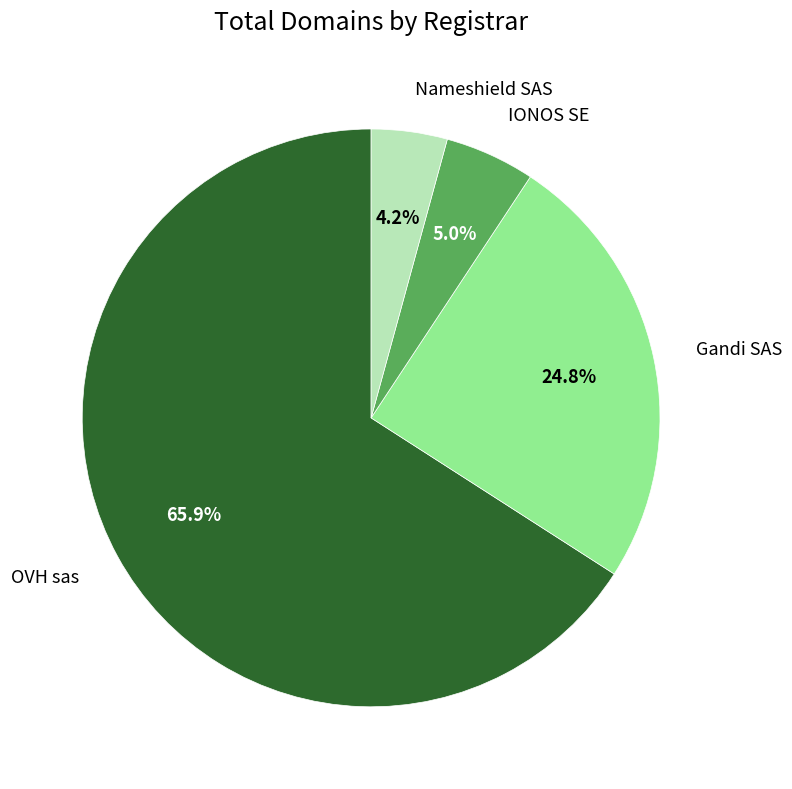

Between IONOS SE and Nameshield SAS, which is larger?

IONOS SE